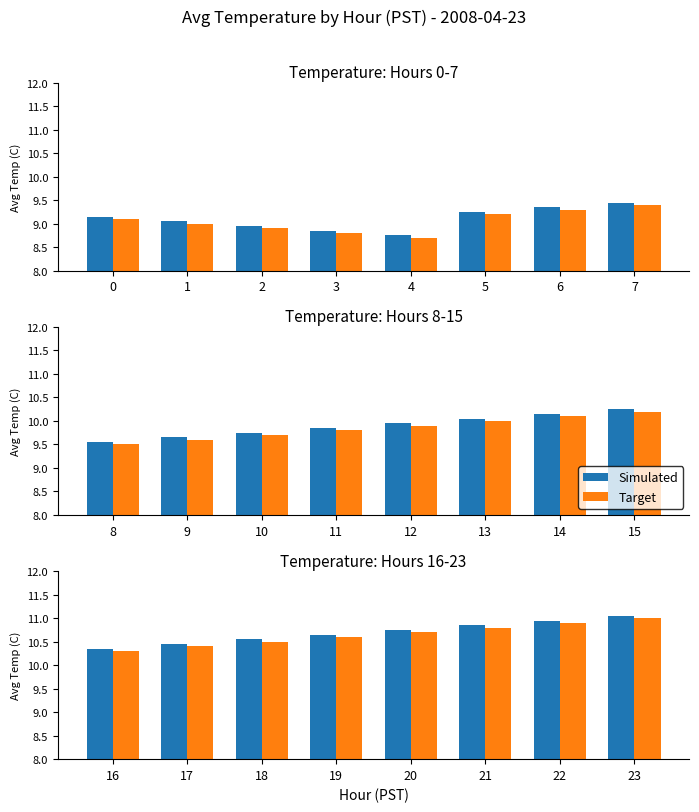

List the series in order of their peak value, lowest first.

Target, Simulated